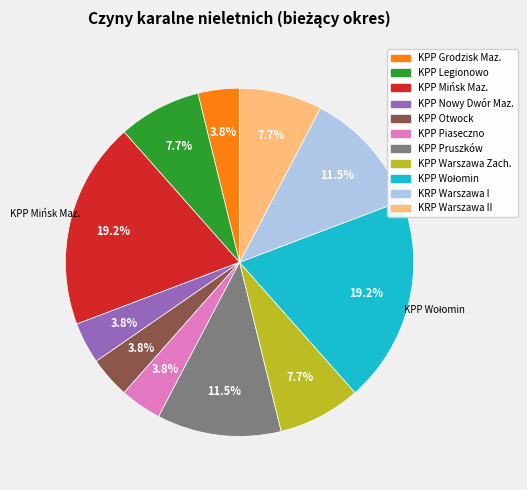

Does any single category account for the majority?

No